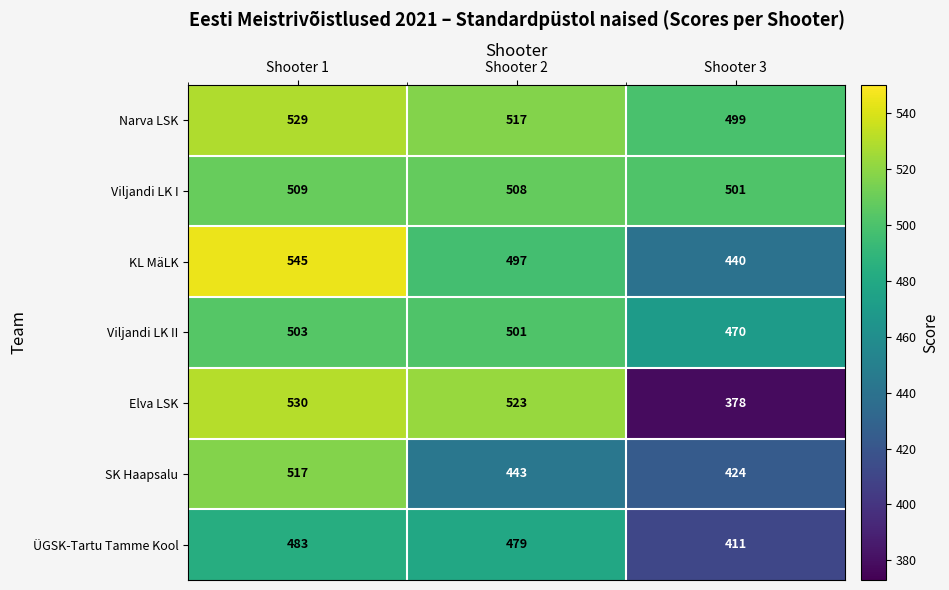

What is the difference between the highest and lowest values at Shooter 3?

123